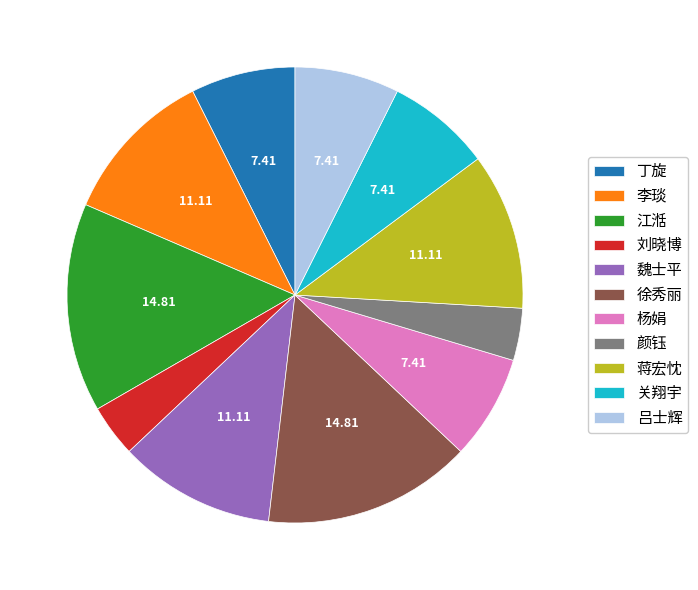

Is there a majority slice in this chart?

No